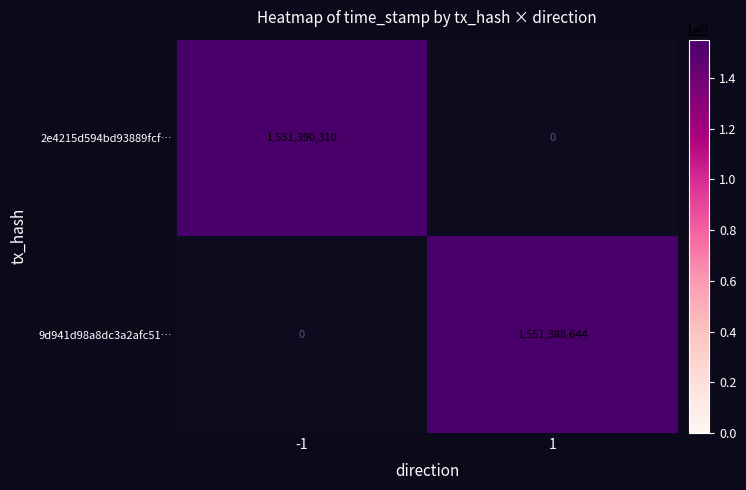

How many series are shown in this chart?

2